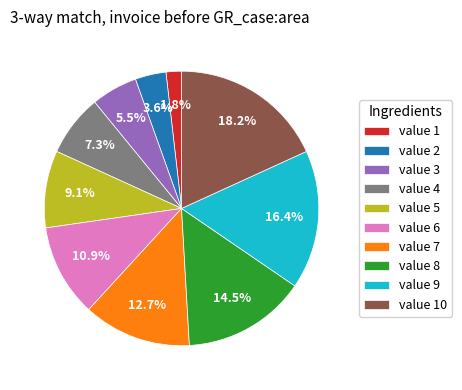

What is the smallest slice in the pie chart?

value 1